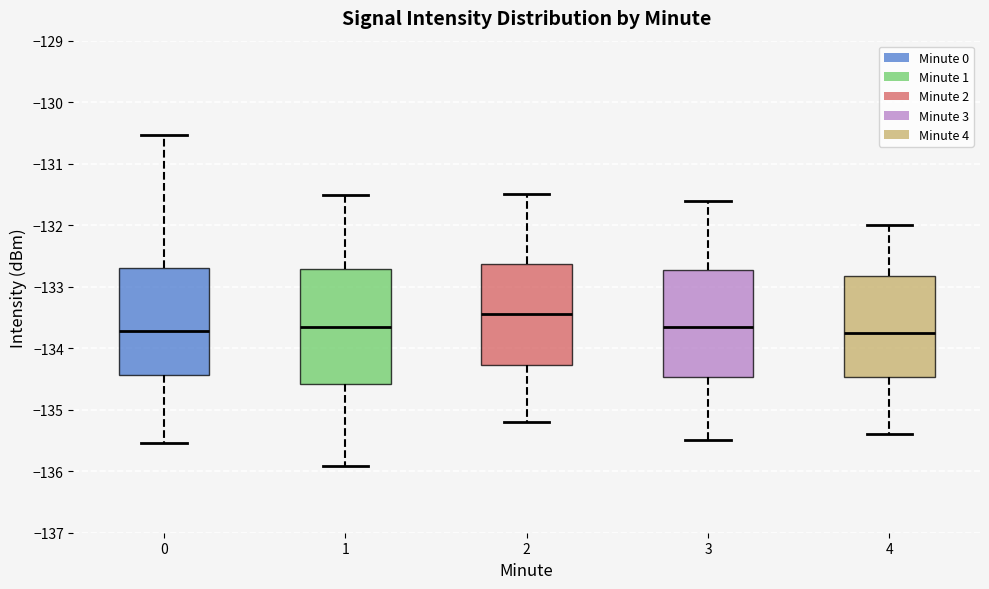

Reading left to right, transcribe this box plot: for each box, give where its median line is, the range the box spans, and where its two whiskers end, as read against the y-axis. The values are not printed on the chart, so give them approximately, as read against the axis.

0: median -133.7, box -134.4 to -132.7, whiskers -135.5 to -130.5
1: median -133.6, box -134.6 to -132.7, whiskers -135.9 to -131.5
2: median -133.4, box -134.3 to -132.6, whiskers -135.2 to -131.5
3: median -133.6, box -134.5 to -132.7, whiskers -135.5 to -131.6
4: median -133.7, box -134.5 to -132.8, whiskers -135.4 to -132.0